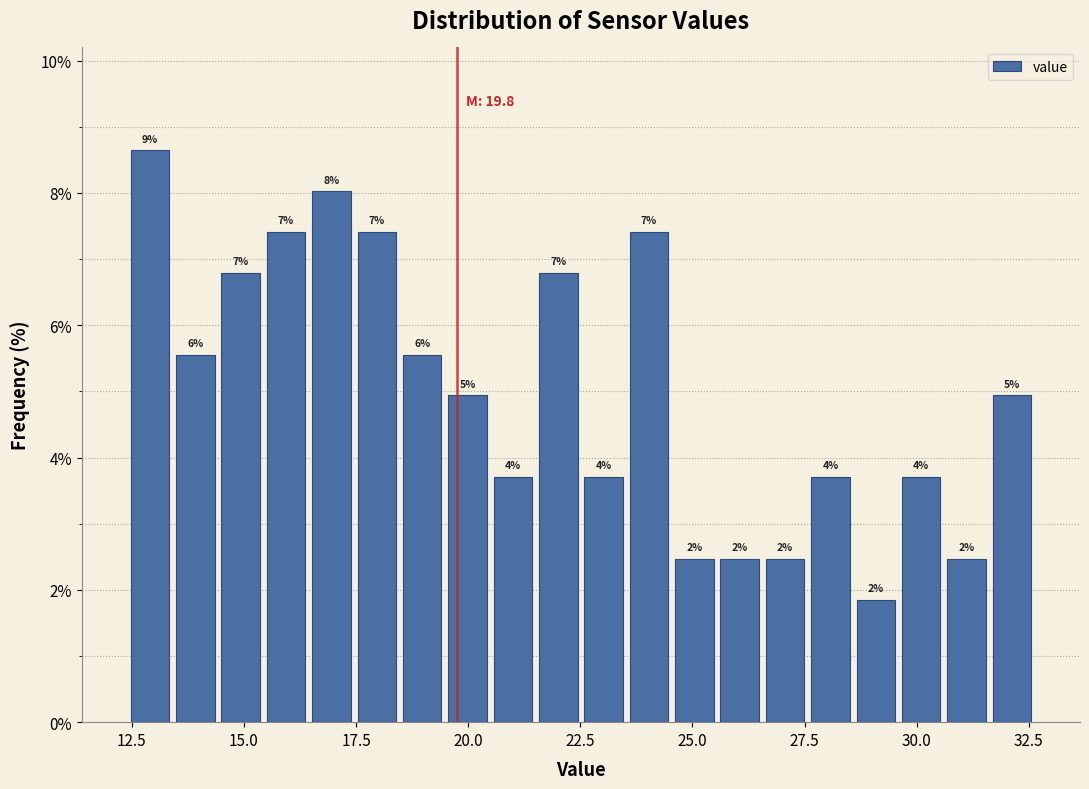

Read against the x-axis, roughly where is the centre of the tallest bar?

13.0